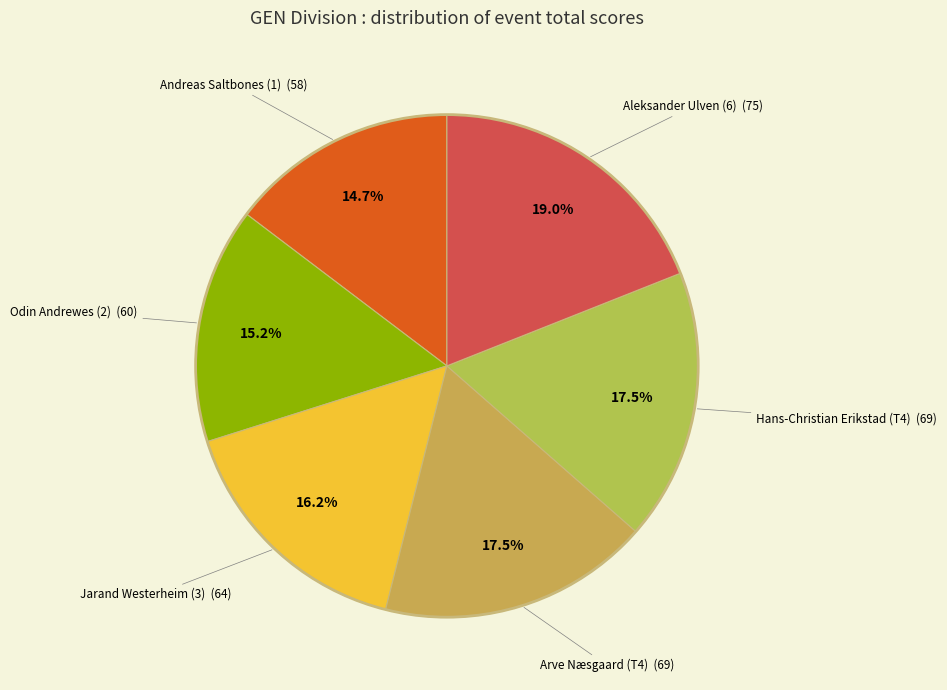

Is there a majority slice in this chart?

No